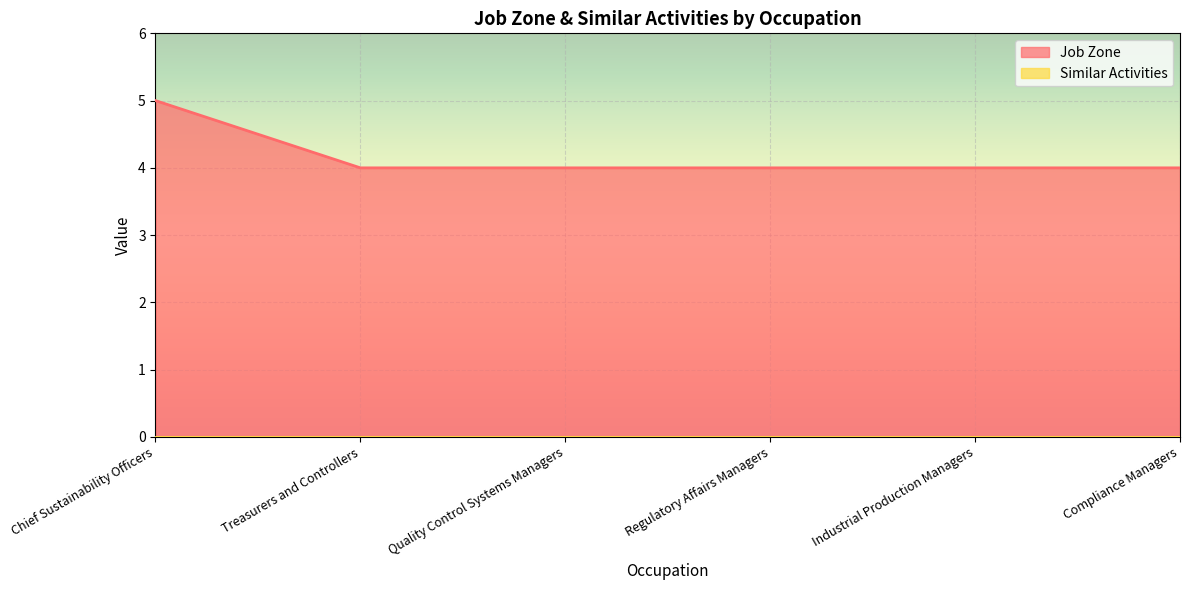

Reading left to right, list all the values displayed in this chart.

5	4	4	4	4	4